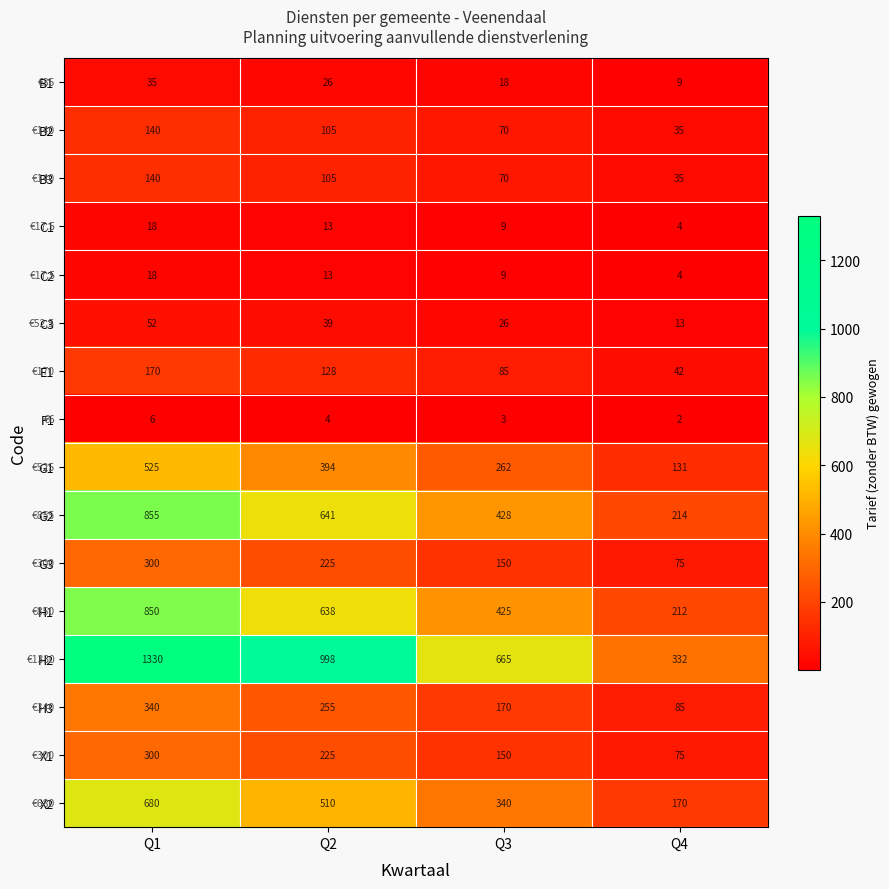

Where does the C2 series first go above 13?

Q1